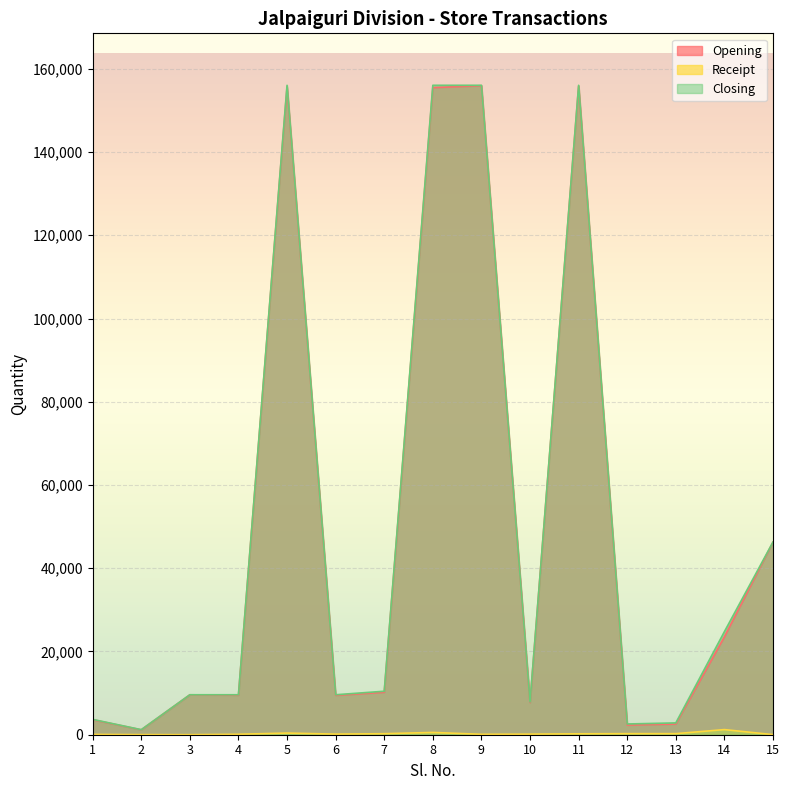

At which category is the sum across all series the highest?

5